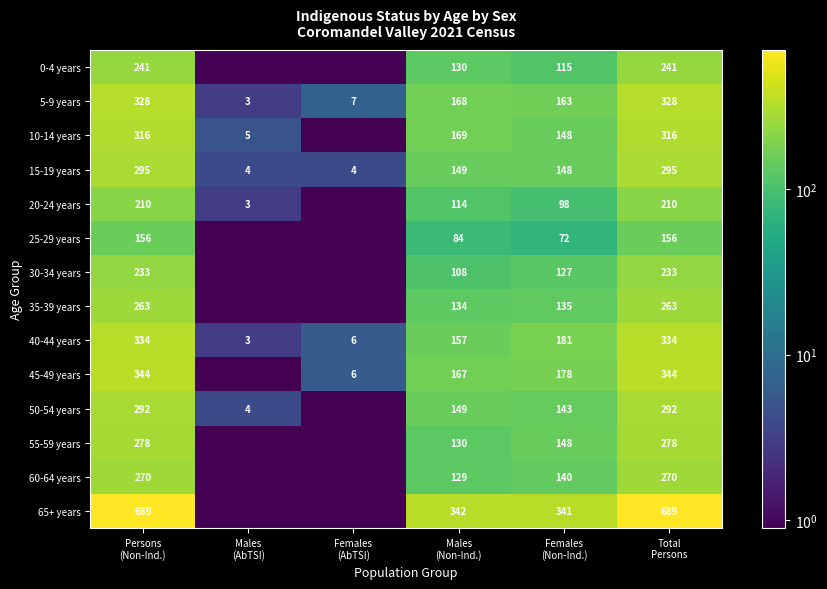

What is the highest value of the 5-9 years series?

328.0